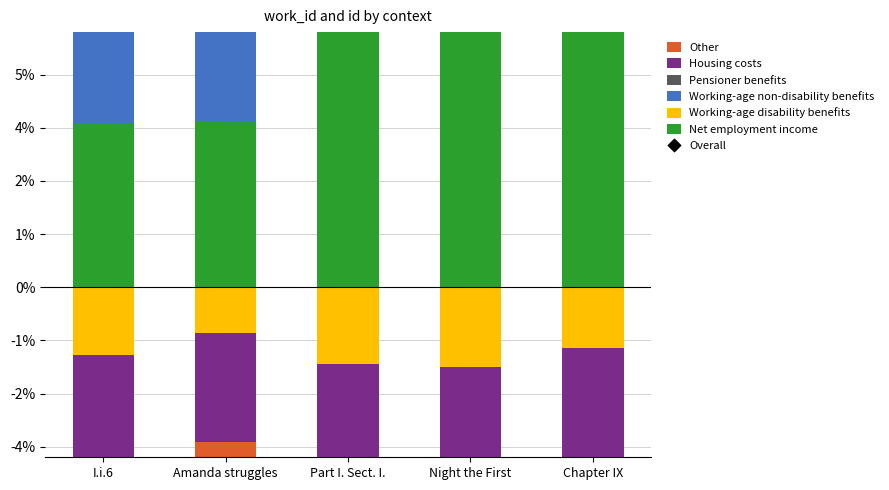

Which series contains the lowest Y value?

Housing costs